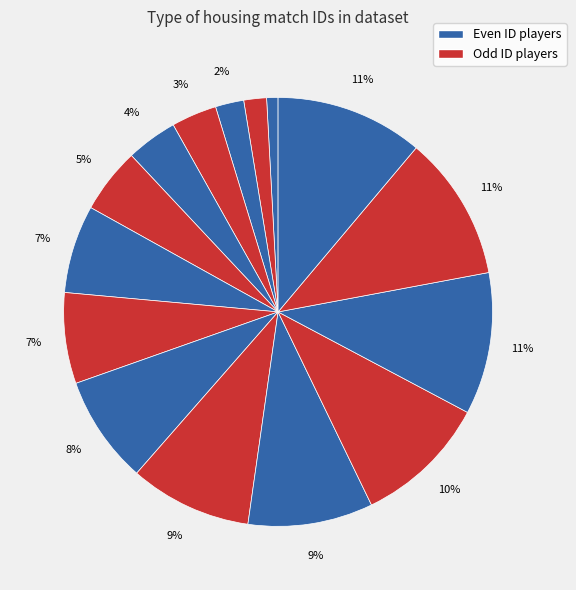

How many slices are in this pie chart?

15